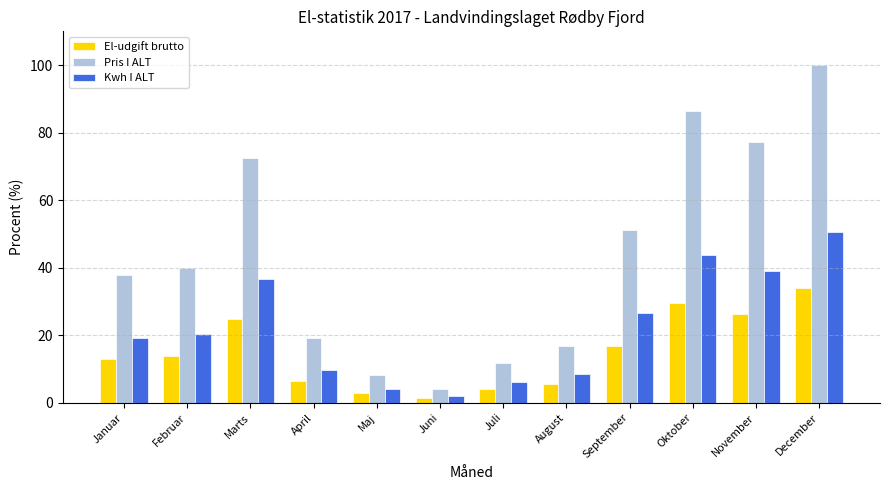

What are all the series names shown in the legend?

El-udgift brutto, Pris I ALT, Kwh I ALT